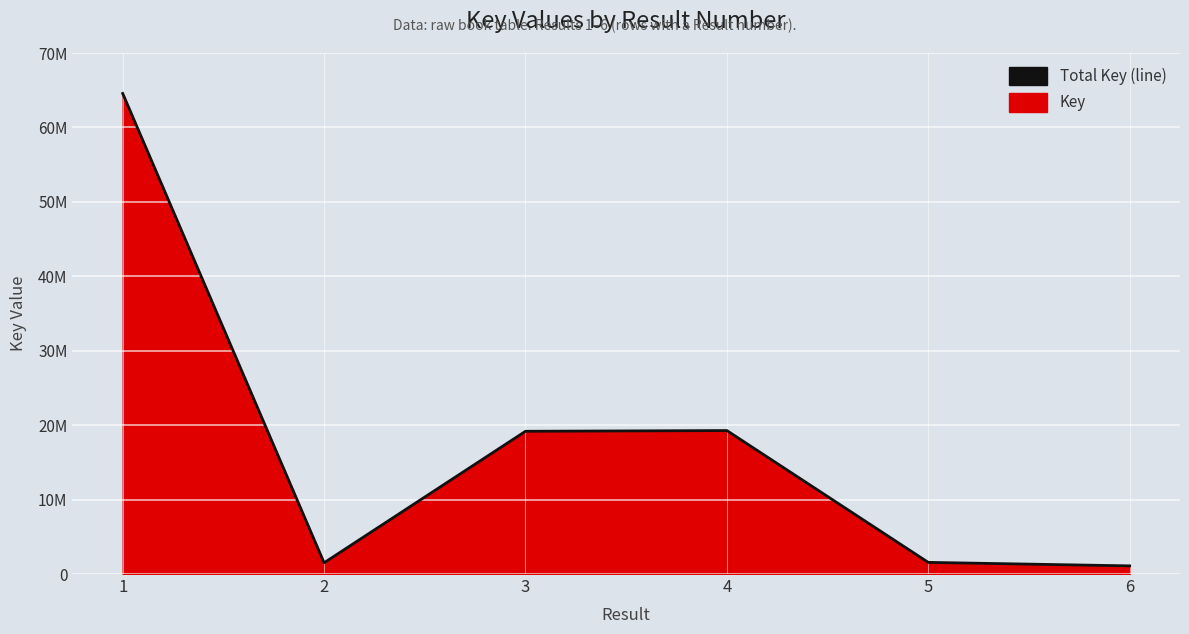

Which category has the highest value across all series?

1